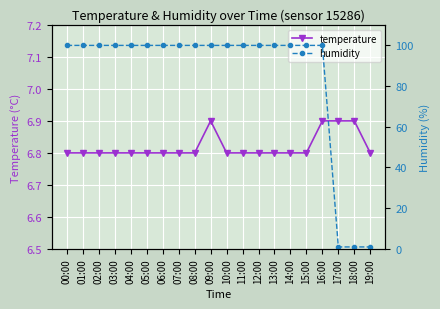

How many intersections are there between temperature and humidity?

1